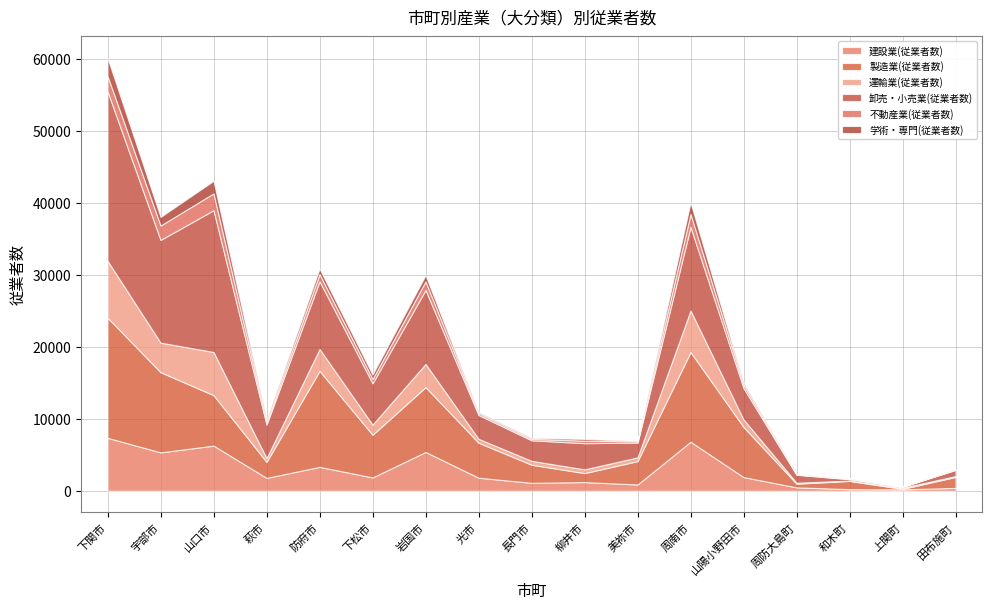

Is it true that 建設業(従業者数) equals 873 at 美祢市?

True